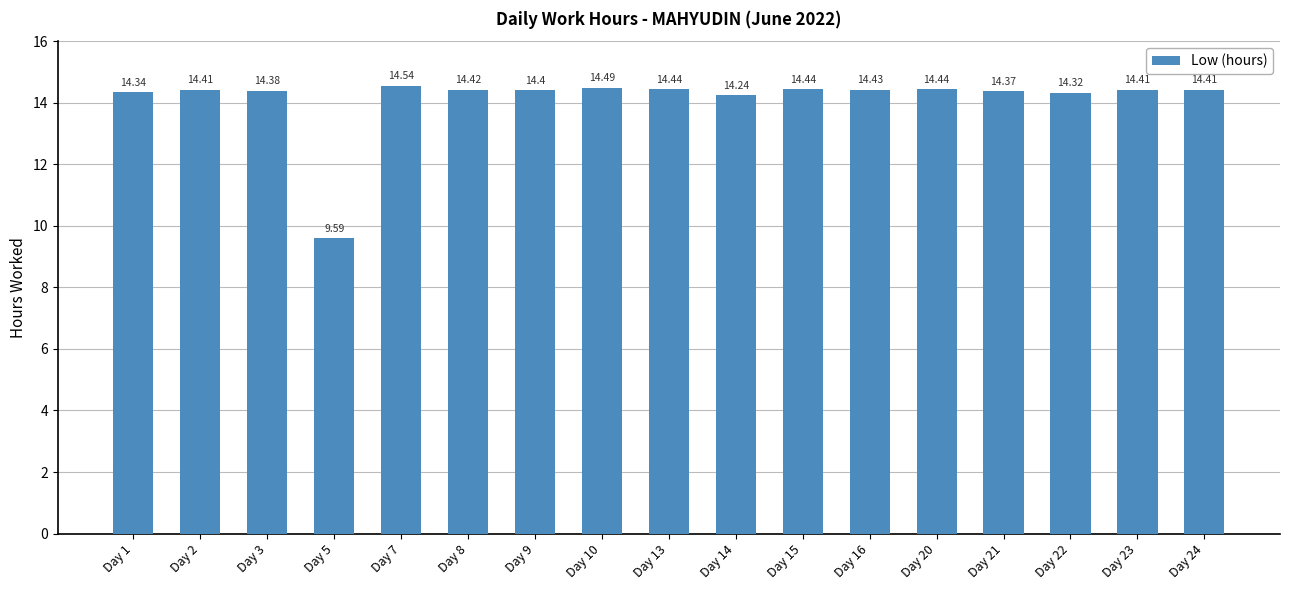

Reading left to right, transcribe all the data shown in this chart.

14.3	14.4	14.4	9.6	14.5	14.4	14.4	14.5	14.4	14.2	14.4	14.4	14.4	14.4	14.3	14.4	14.4